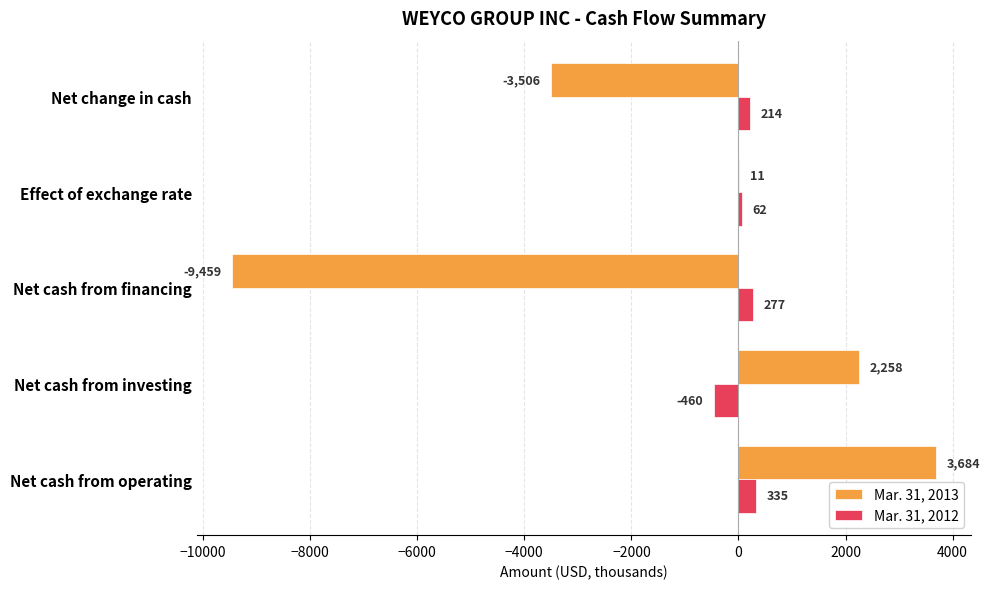

The Mar. 31, 2013 series shows 3684 at Net cash from operating. True or false?

True